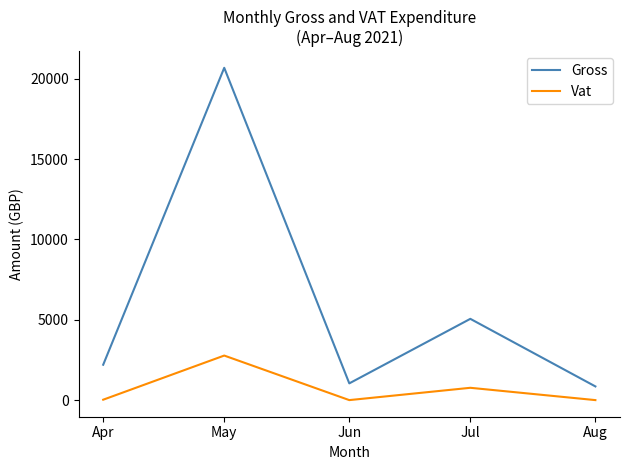

What value does the Gross series have at Jul?

5056.2